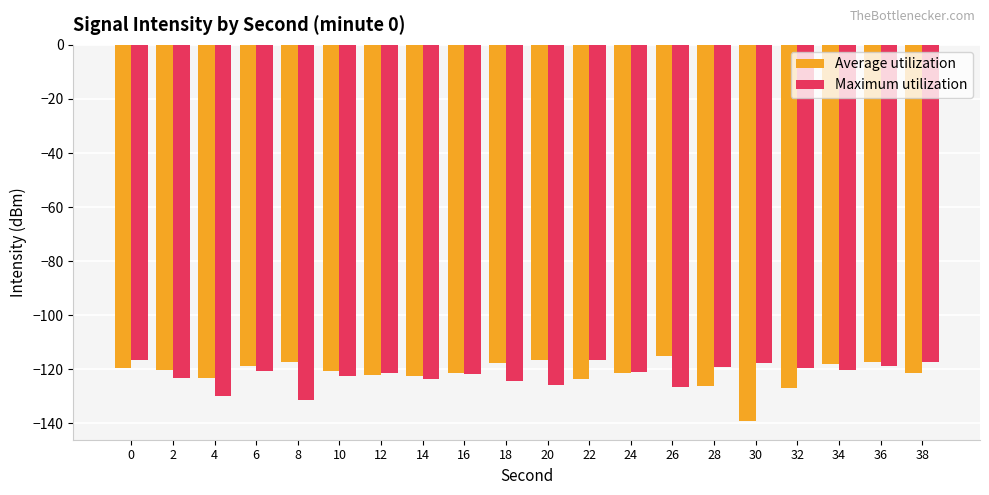

Which category has the lowest value in the Maximum utilization series?

8